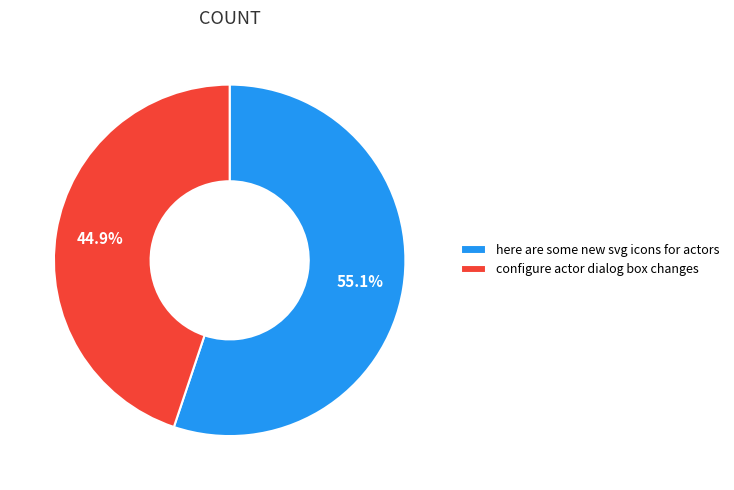

To the nearest percent, what is the difference between the largest and smallest slice percentages?

10%